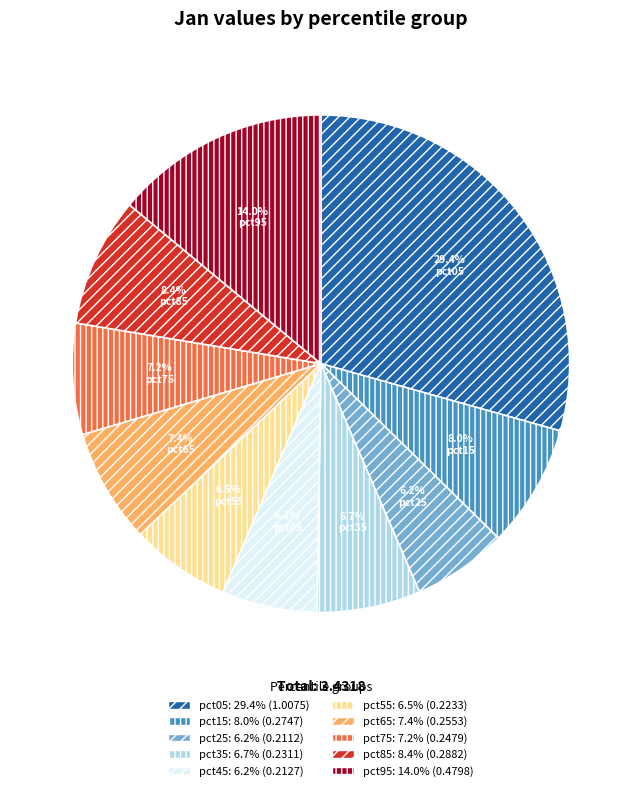

The pct15 slice represents 13% of the pie. True or false?

False